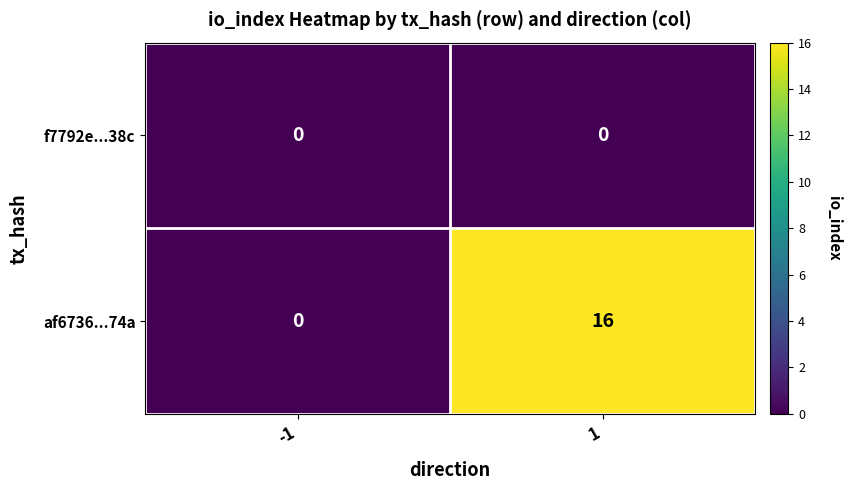

What is the sum of the af6736...74a values at -1 and 1?

16